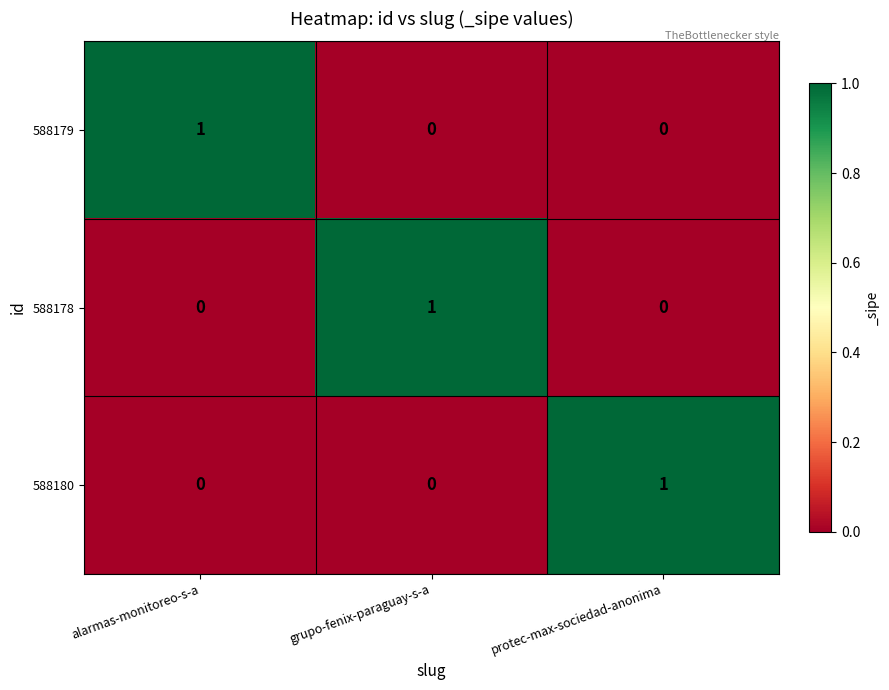

How many 588179 values are between 0 and 1?

3